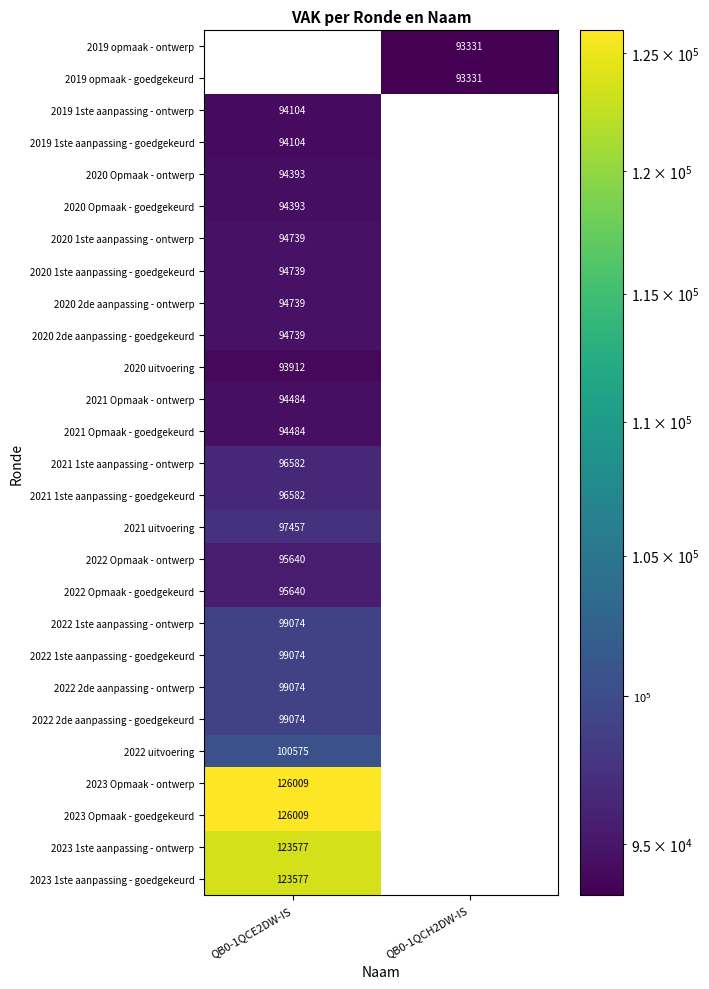

The 2022 2de aanpassing - ontwerp series shows 22627 at QB0-1QCE2DW-IS. True or false?

False